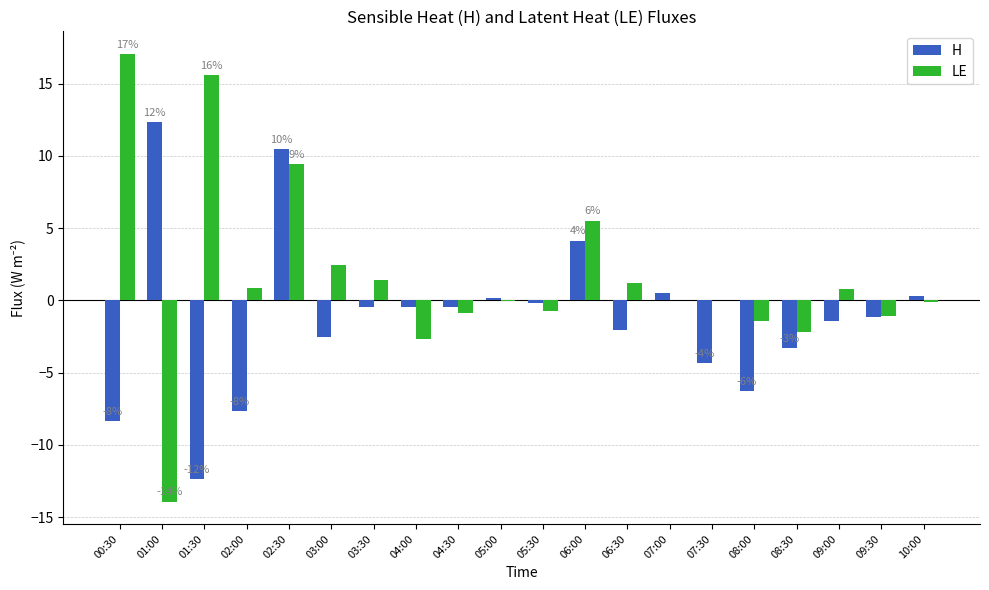

Which series has the largest range (max minus min)?

LE